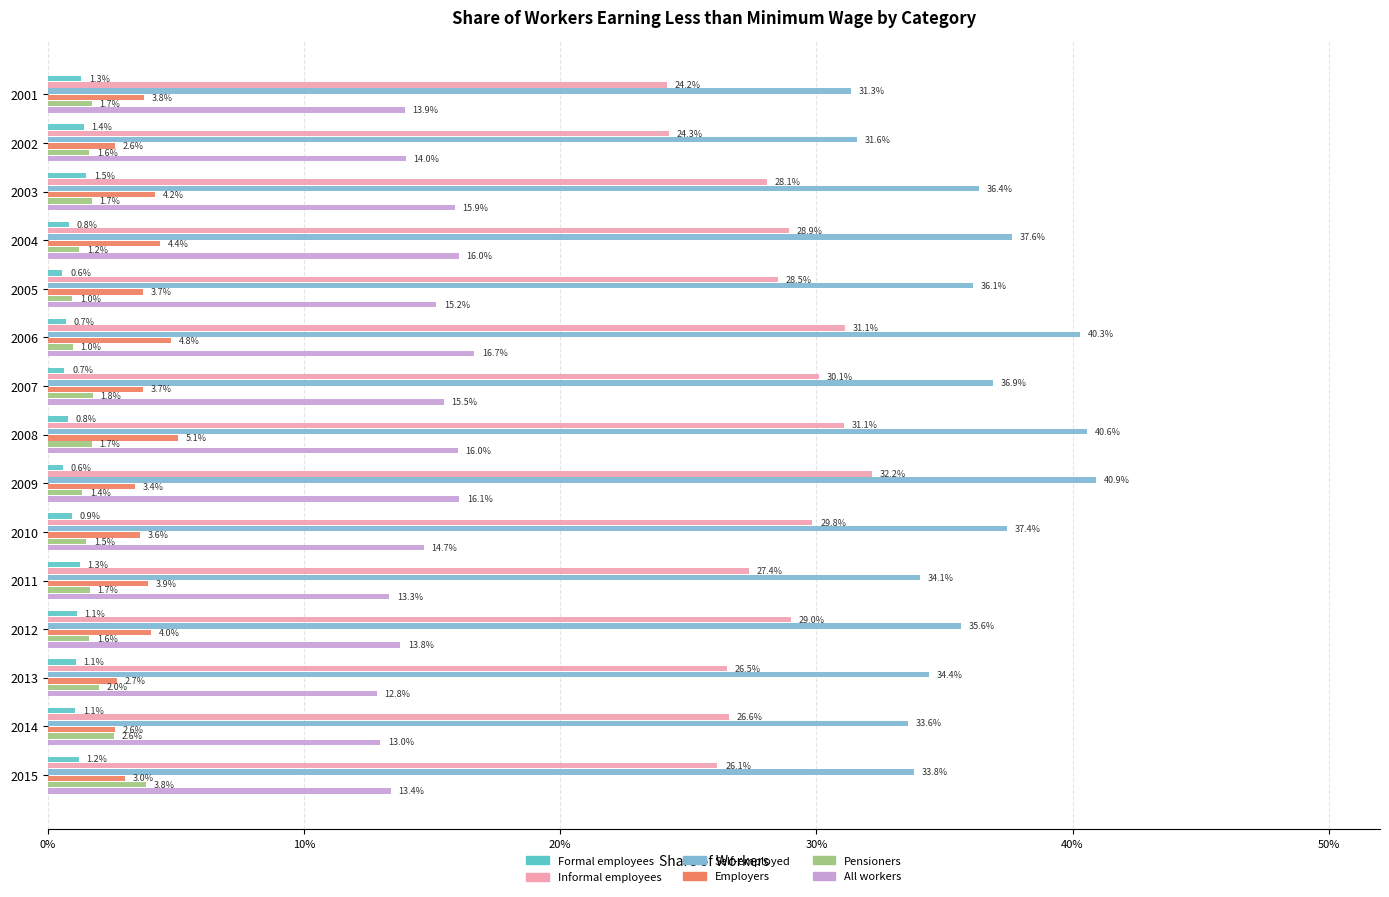

What are all the series names shown in the legend?

Formal employees, Informal employees, Self-employed, Employers, Pensioners, All workers